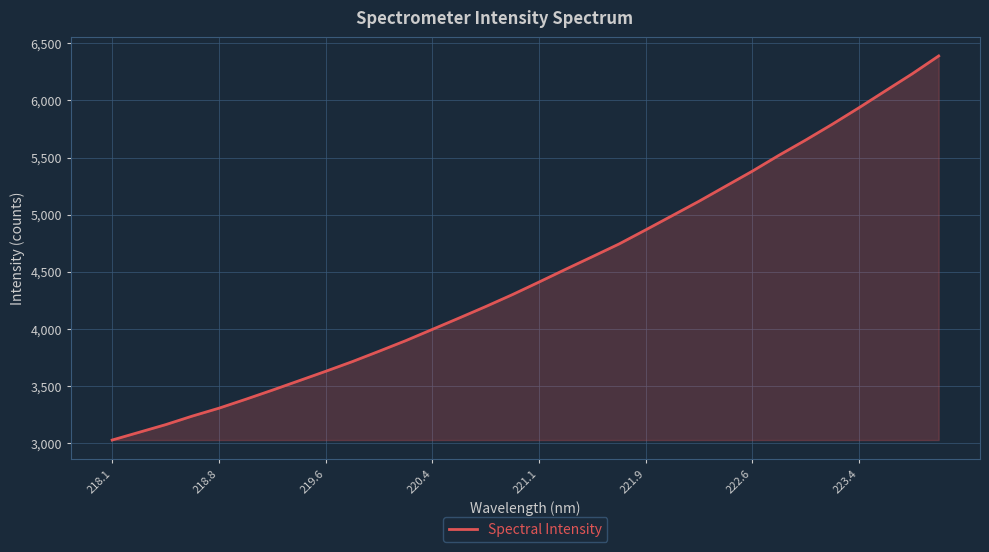

What is the minimum value shown in the chart?

3026.9